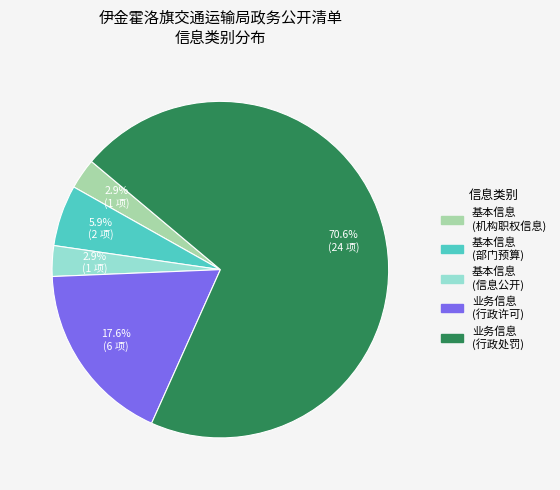

Is there a majority slice in this chart?

Yes